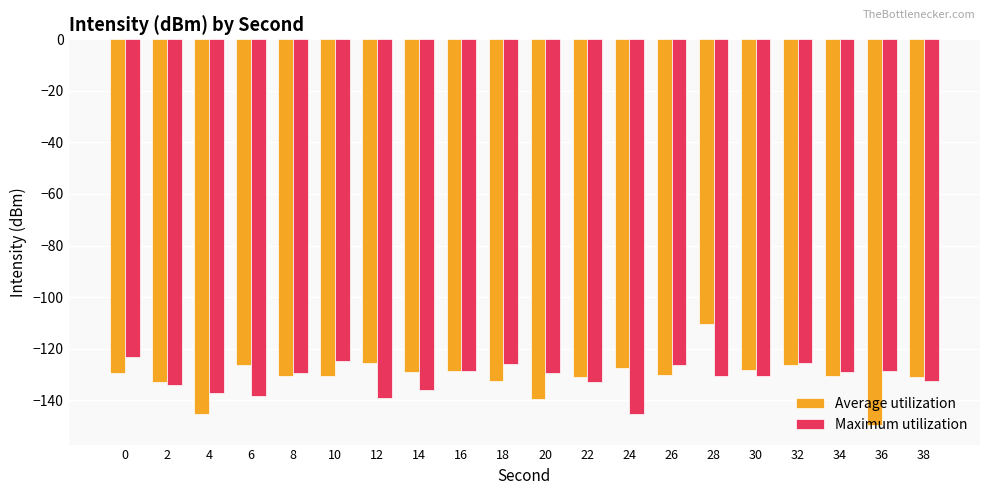

What is the sum of the Average utilization values at 26 and 34?

-260.9